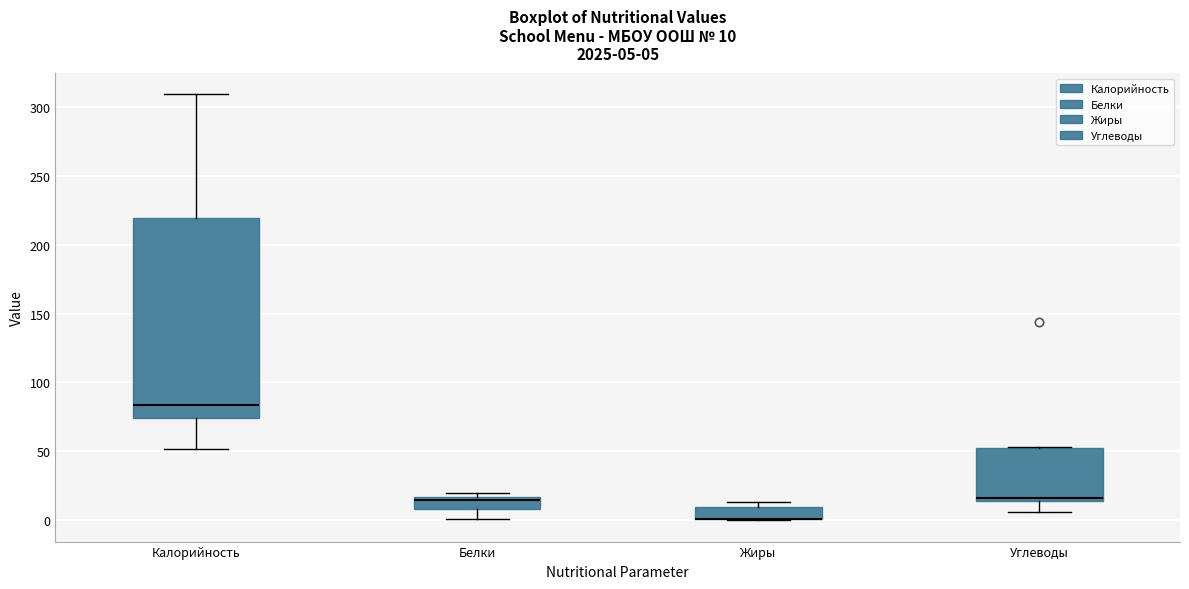

Comparing the boxes themselves (not the whiskers), which one is the tallest?

Калорийность